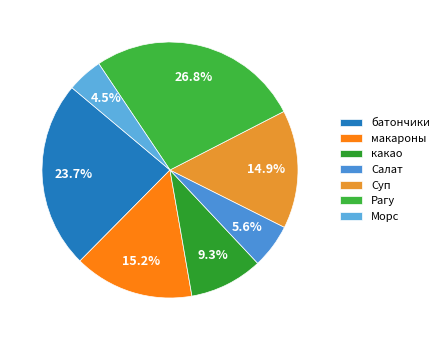

Does any single category account for the majority?

No